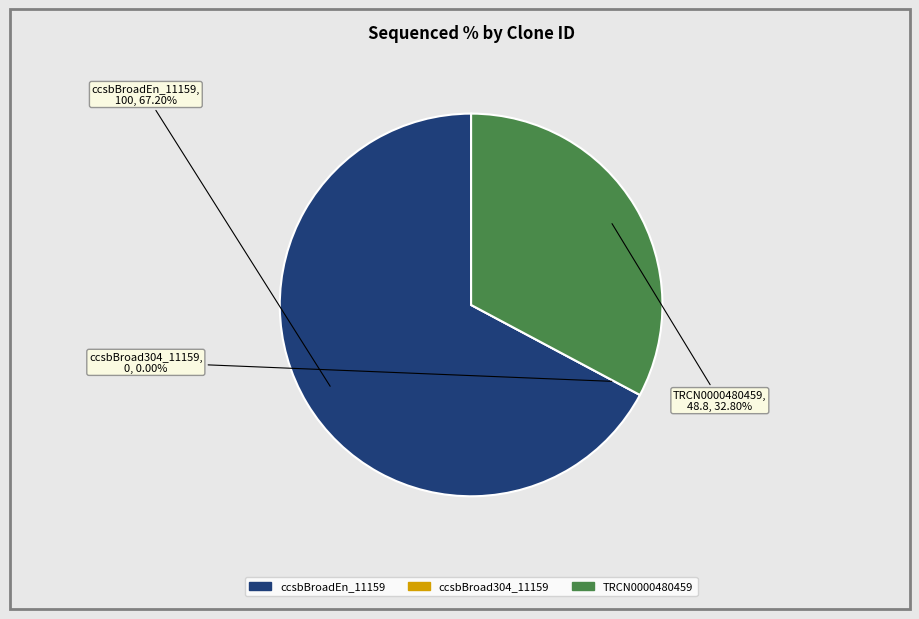

Which slice is the smallest?

ccsbBroad304_11159